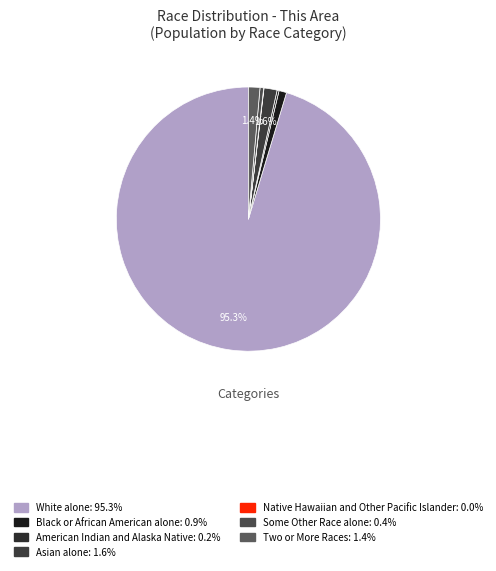

What is the ratio of the value at White alone to the value at Some Other Race alone?

213.0